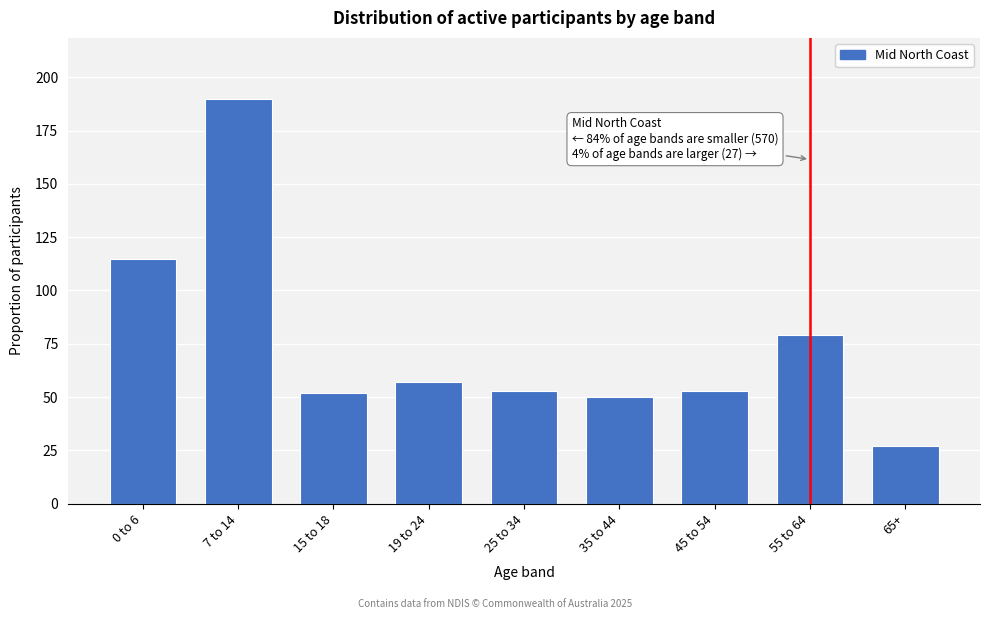

Reading left to right, transcribe all the data shown in this chart.

115	190	52	57	53	50	53	79	27